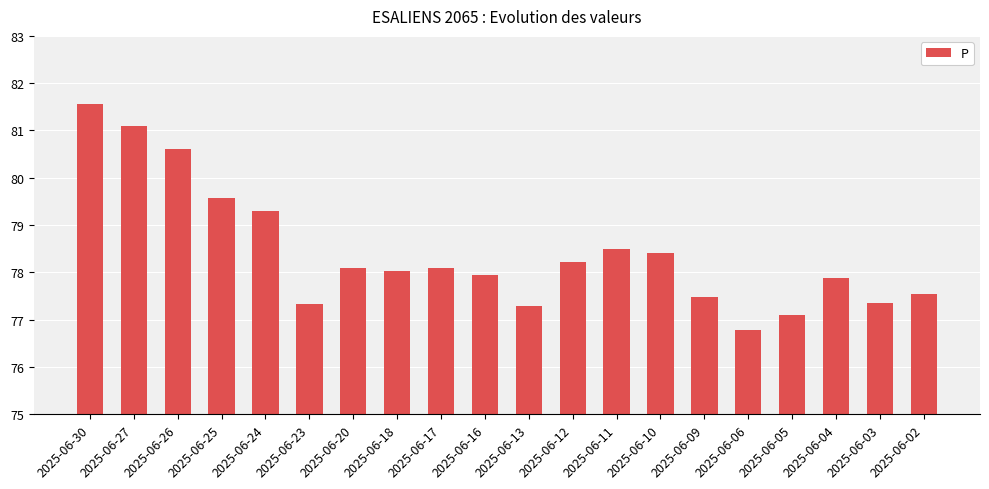

What value does the data have at 2025-06-18?

78.0